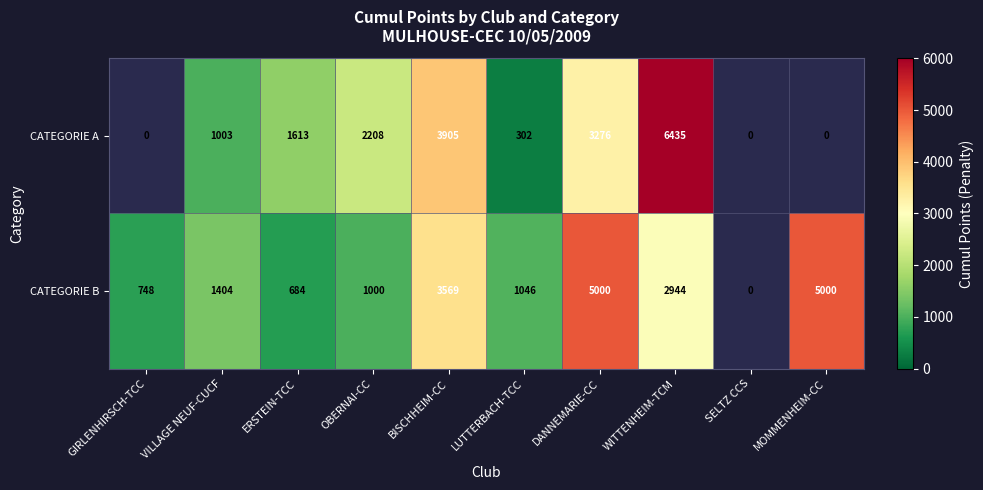

What is the difference between the highest and lowest values at DANNEMARIE-CC?

1724